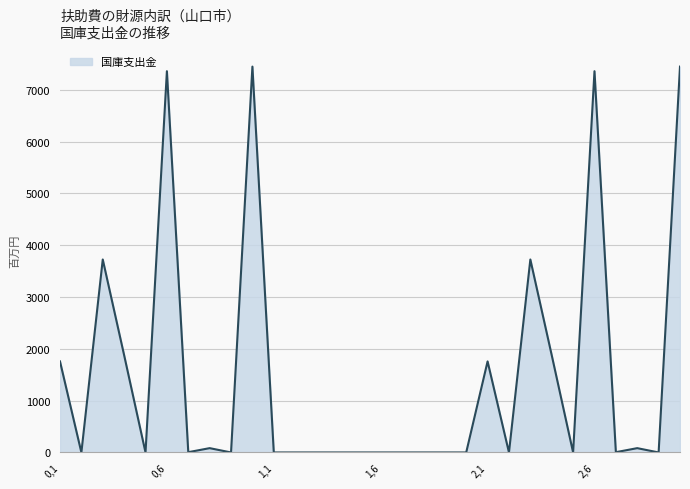

Does the chart have visible grid lines?

Yes